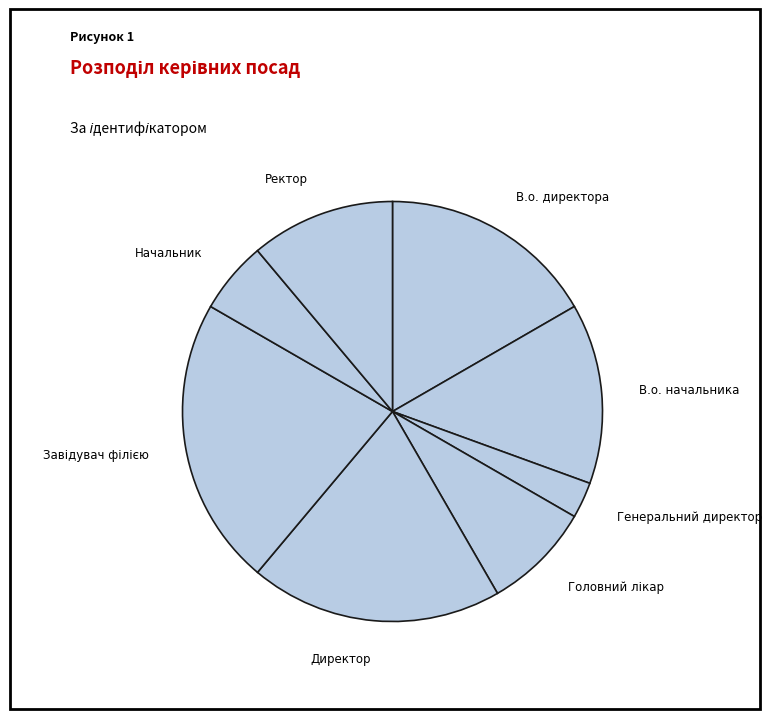

Approximately how many times larger is the value at В.о. директора compared to Ректор?

1.5